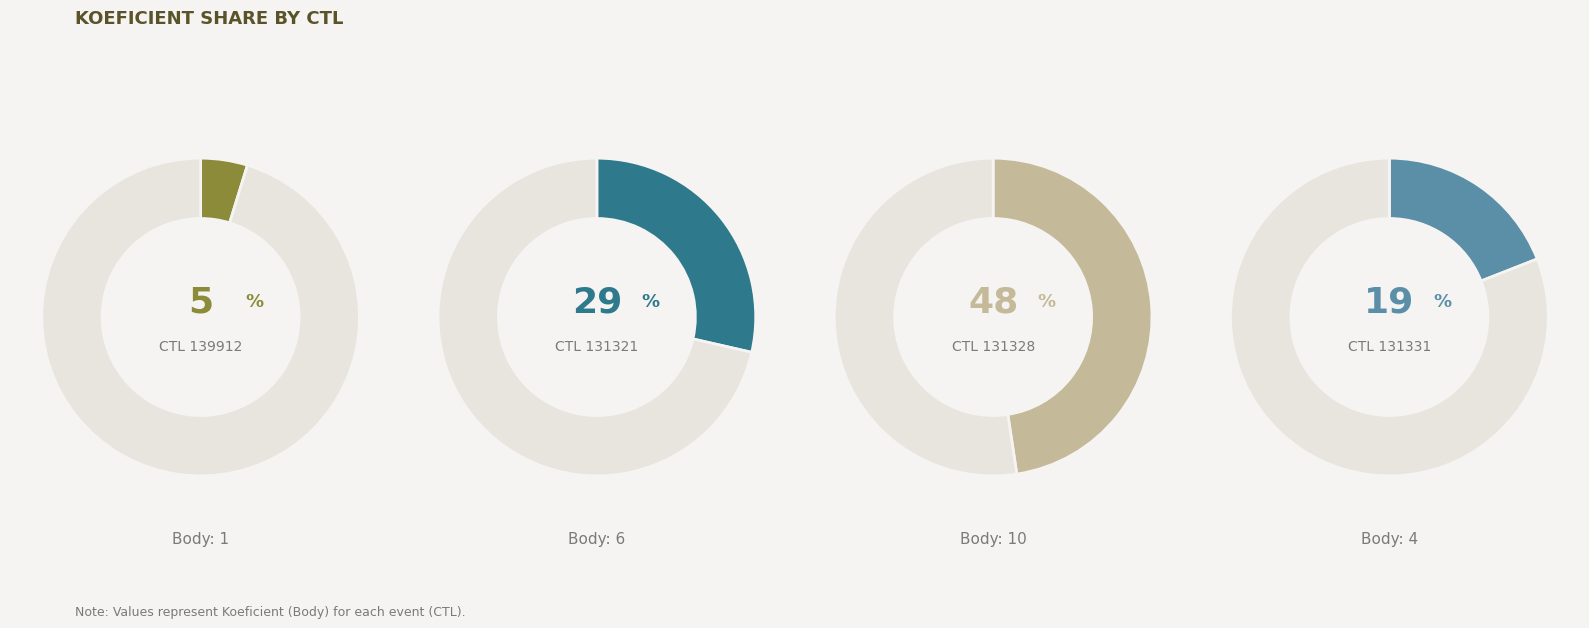

True or false: 131328 accounts for 48% of the total.

True